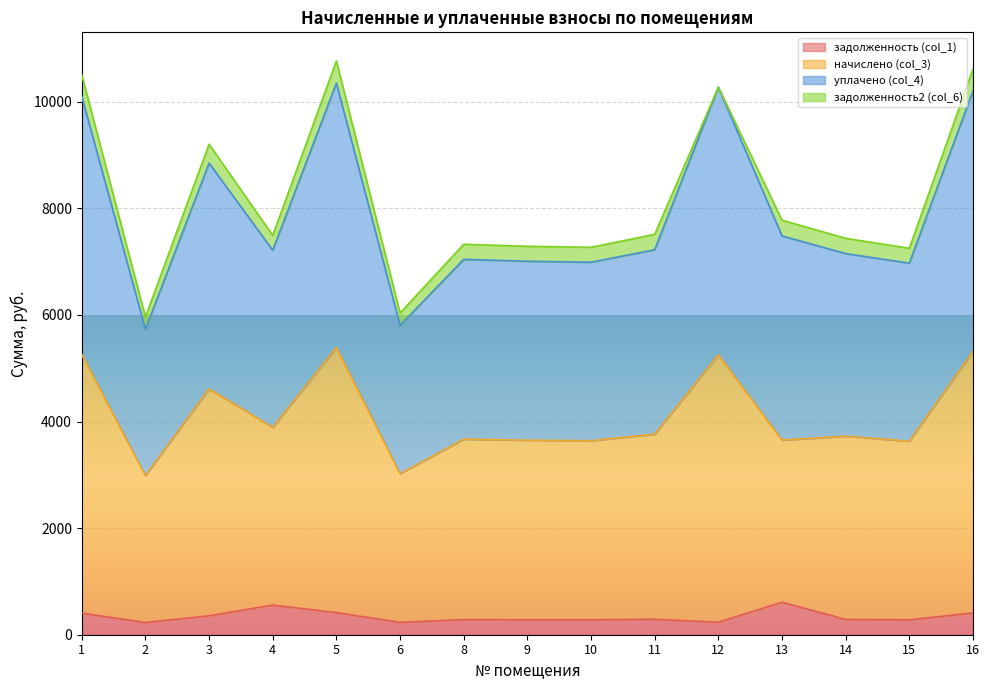

Which label corresponds to the largest value in the chart?

5